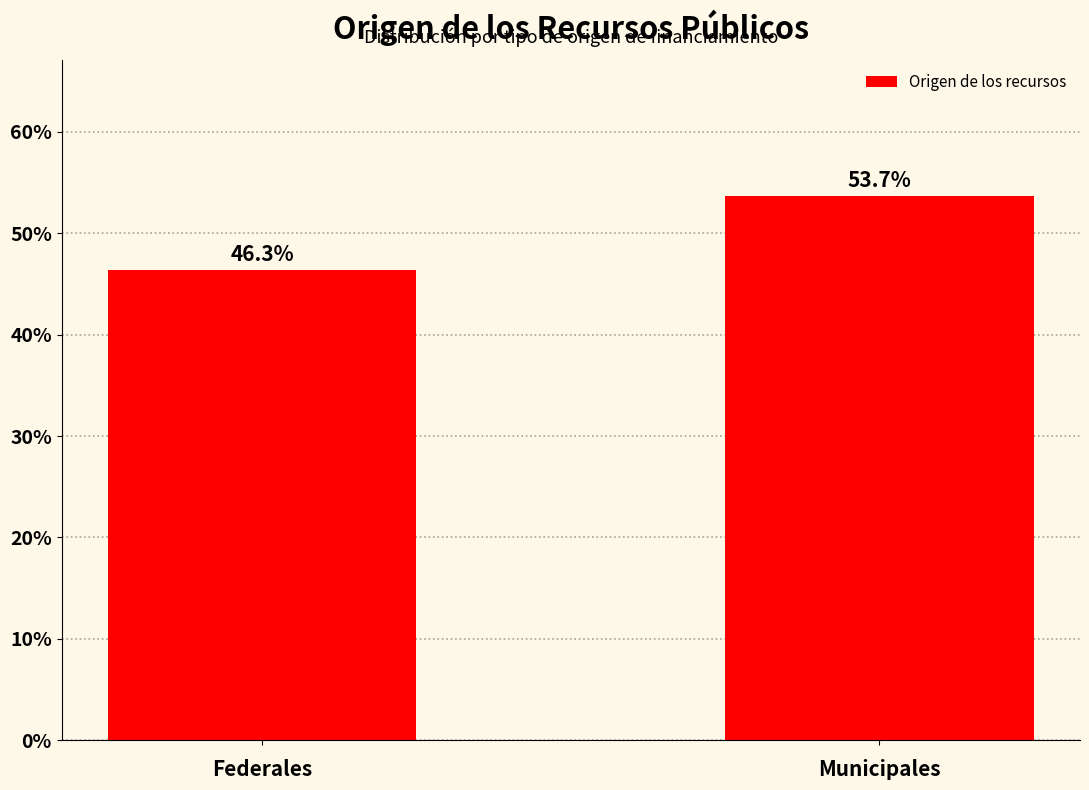

Reading left to right, extract all data points from this chart.

Federales=46.3	Municipales=53.7